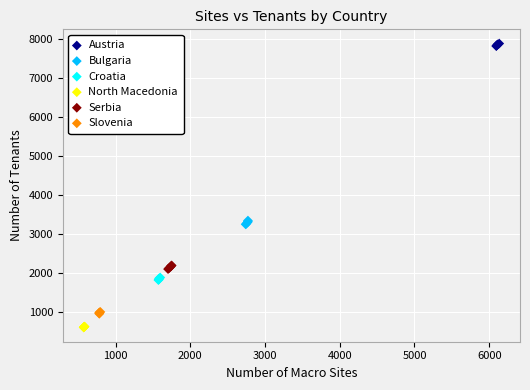

Which series reaches the maximum Y coordinate?

Austria